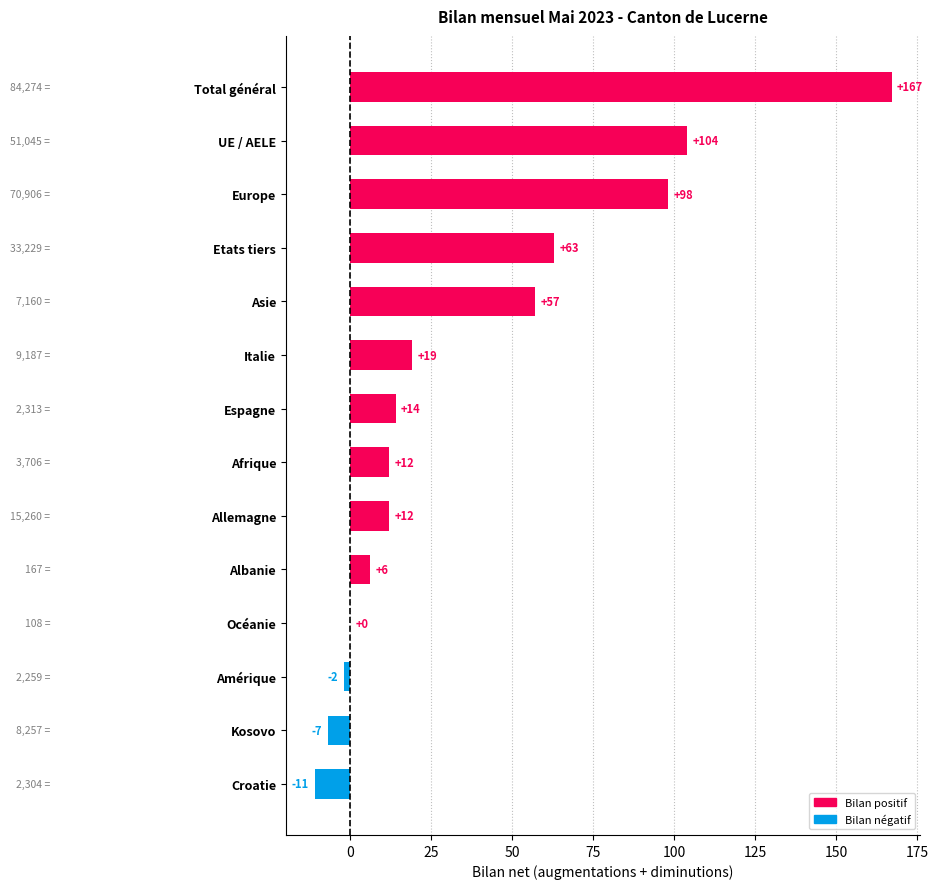

How many data points does each series have?

14